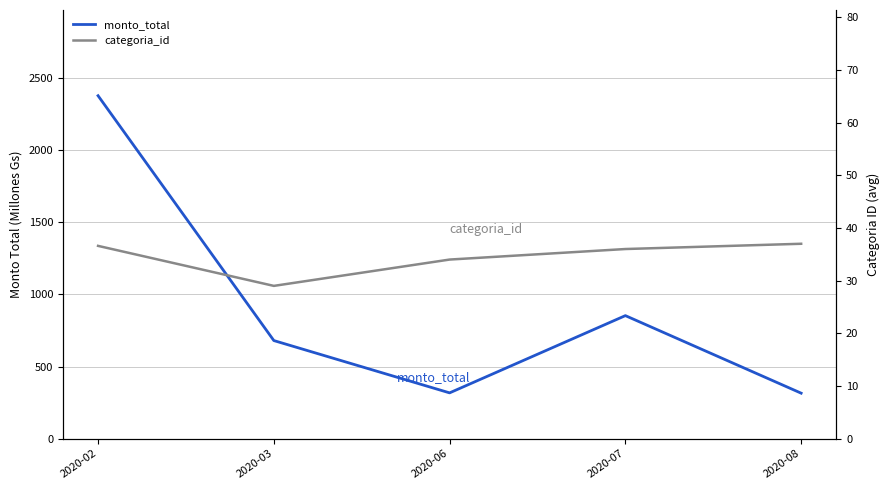

True or false: categoria_id has a value of 50.2 at 2020-07.

False